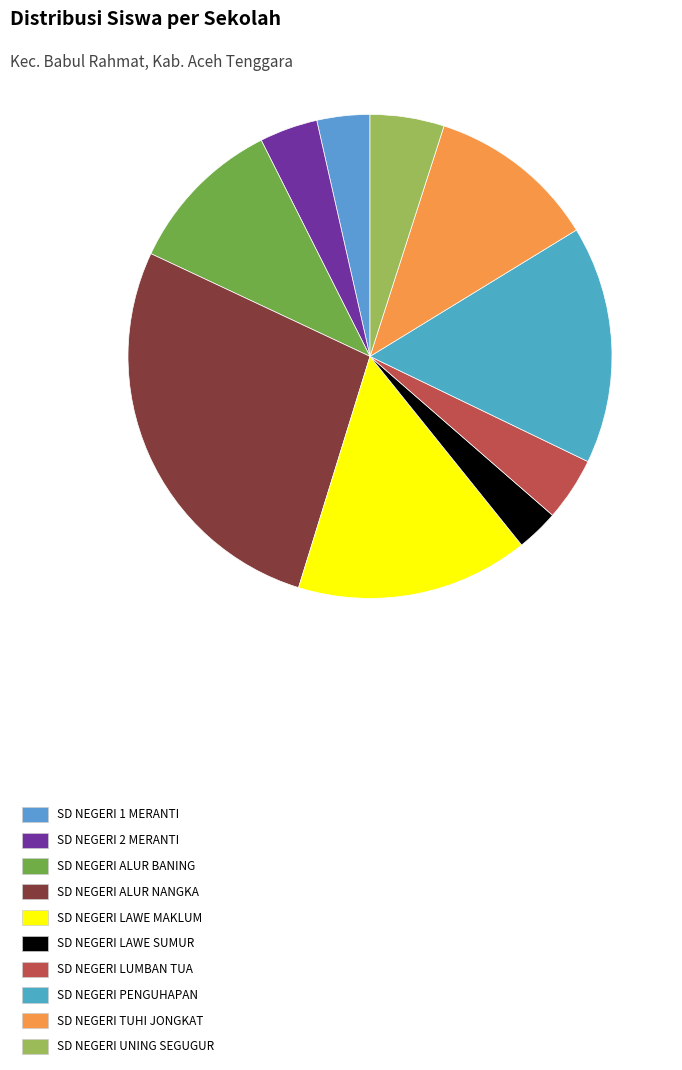

How many slices are in this pie chart?

10